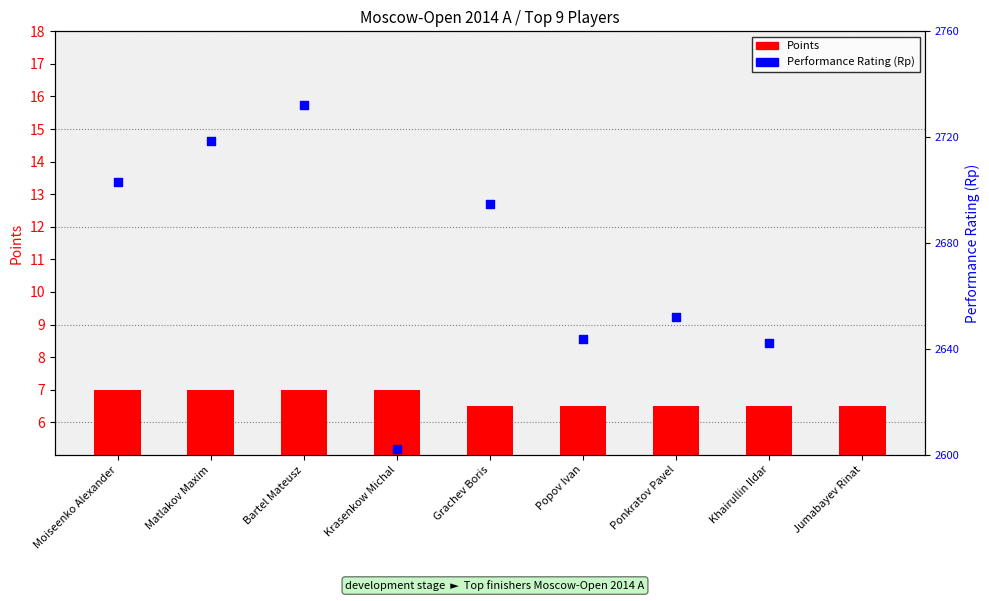

At which category is the sum across all series the highest?

Bartel Mateusz